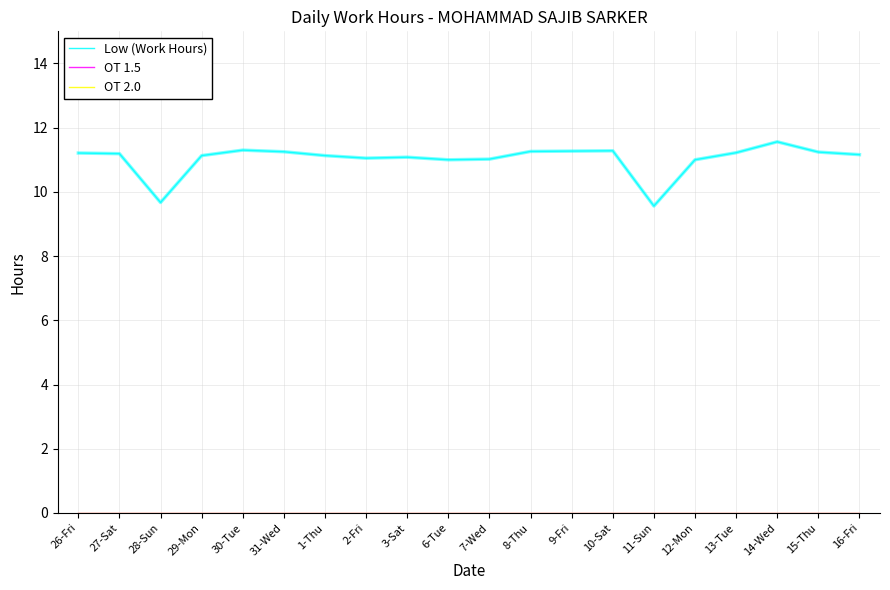

Is this an area chart (filled region under the line)?

No